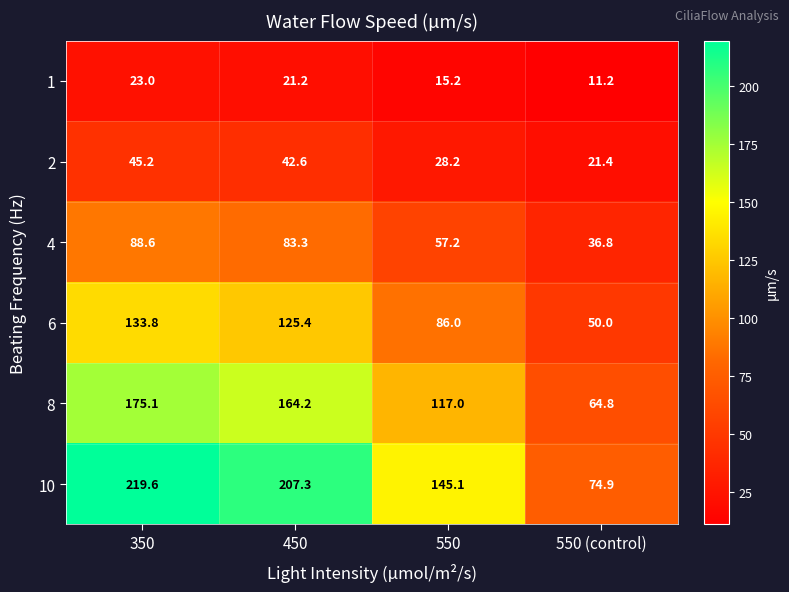

At which label is 4 closest to 62?

550